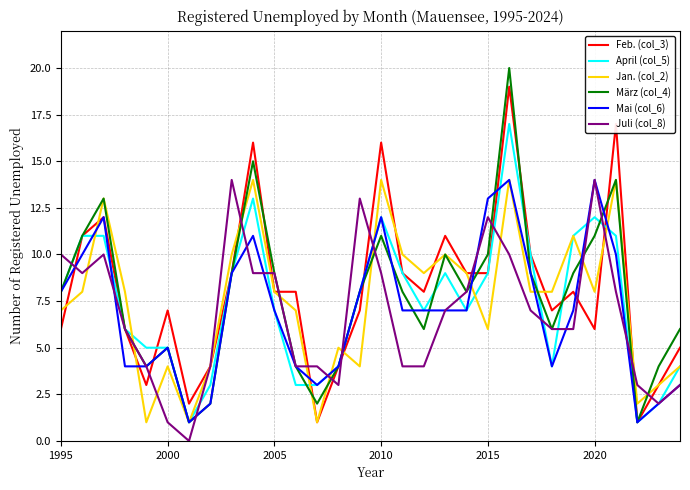

What is the greatest value displayed?

20